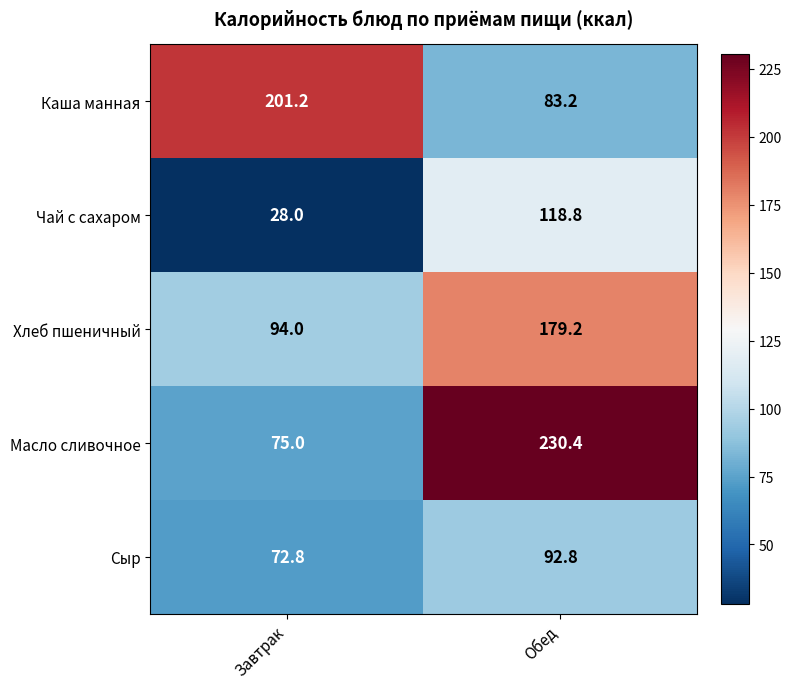

The Сыр series shows 145.2 at Обед. True or false?

False